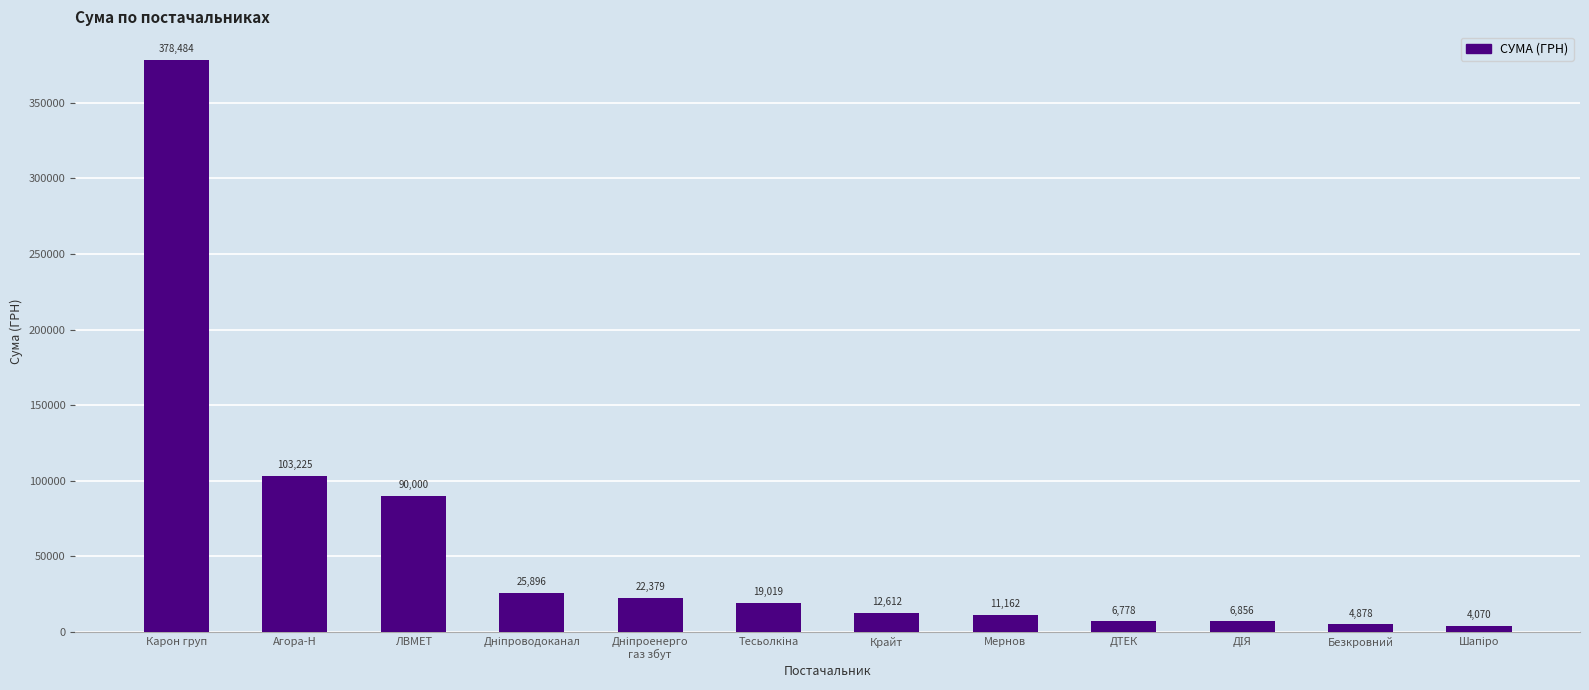

What position from the left is ЛВМЕТ?

3